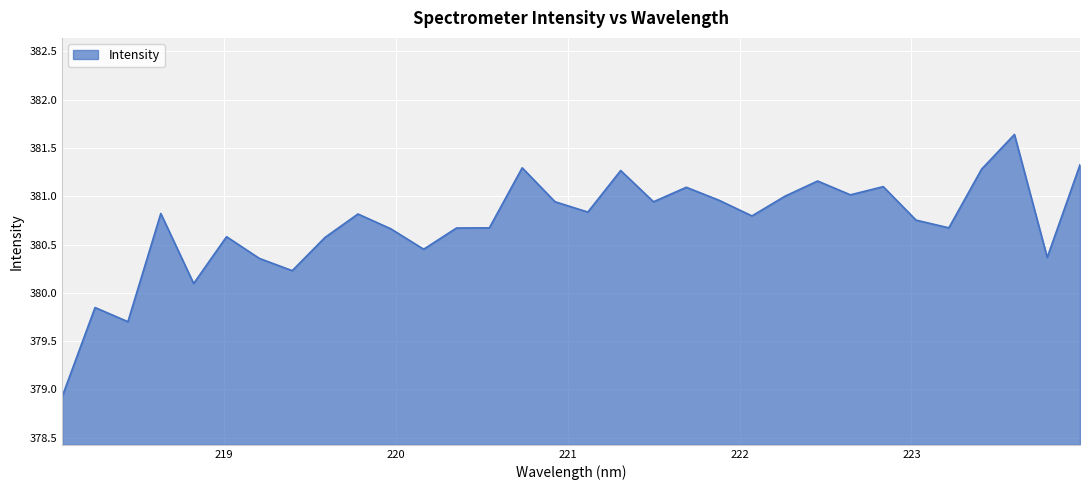

What is the minimum value shown in the chart?

378.9